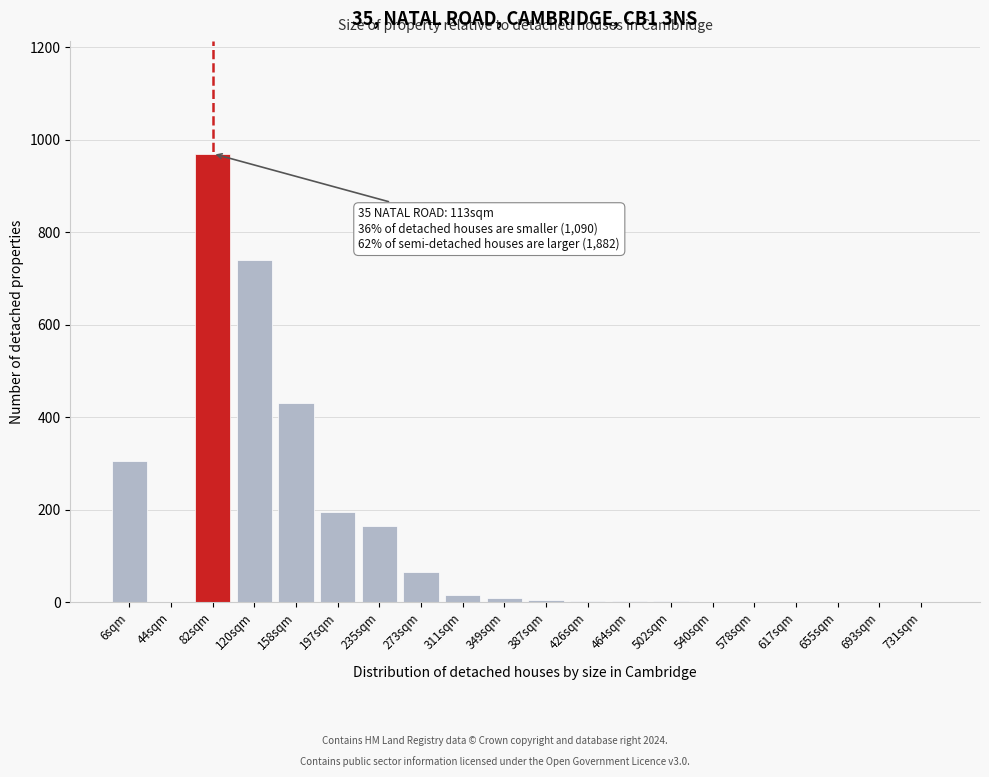

What is the change in value from 6sqm to 82sqm?

+665